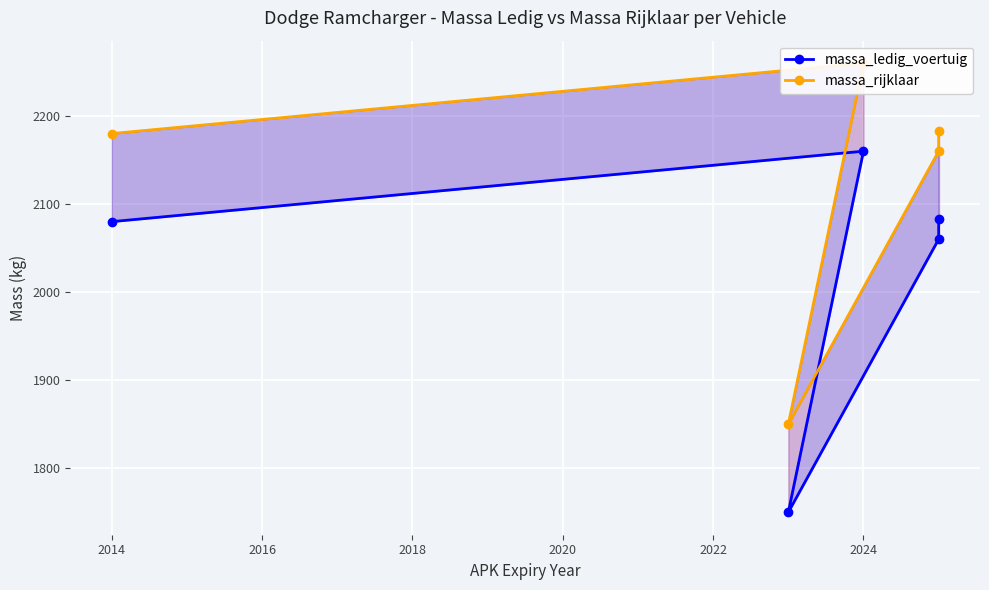

True or false: massa_ledig_voertuig has a value of 2766 at 2014.

False